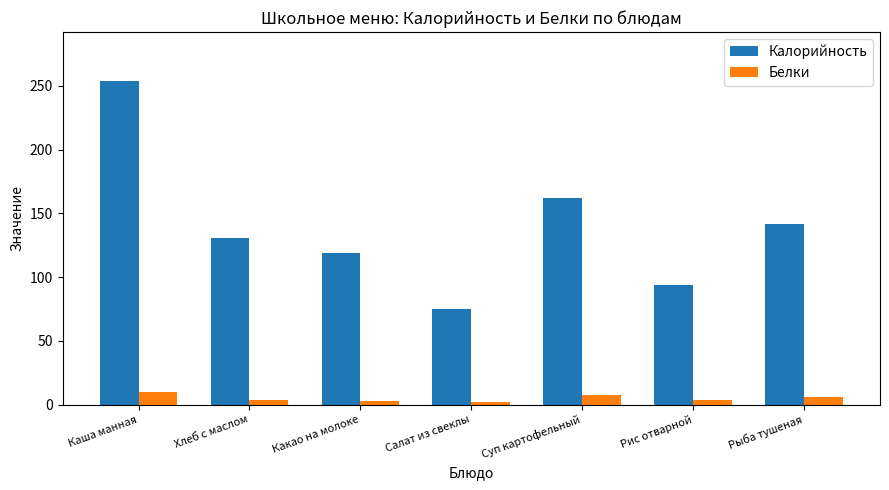

What is the difference between the maximum and minimum values in the Белки series?

7.9